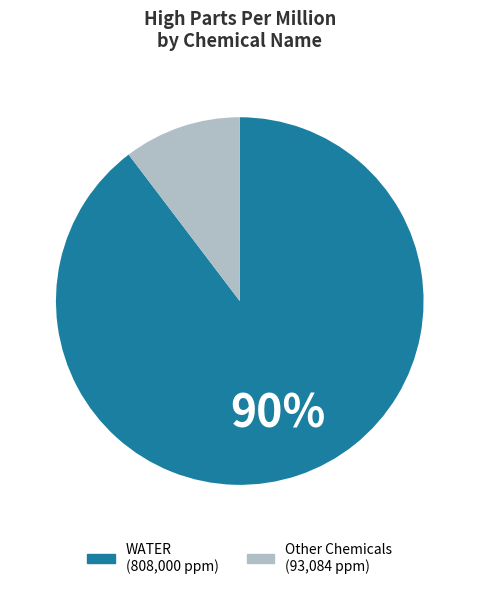

To the nearest percent, what is the average slice percentage?

50%